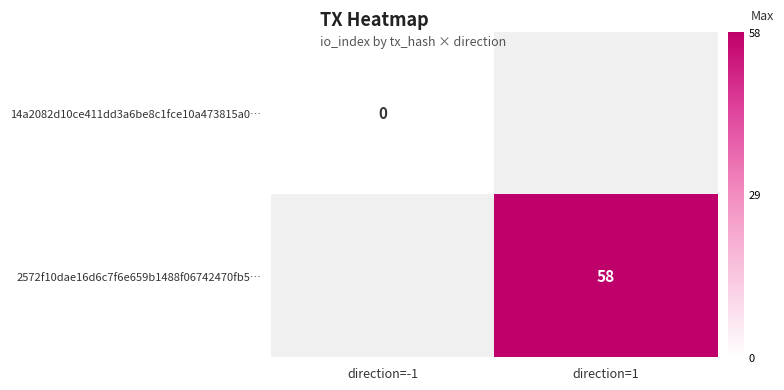

The 2572f10dae16d6c7f6e659b1488f06742470fb5… series shows 93 at direction=1. True or false?

False